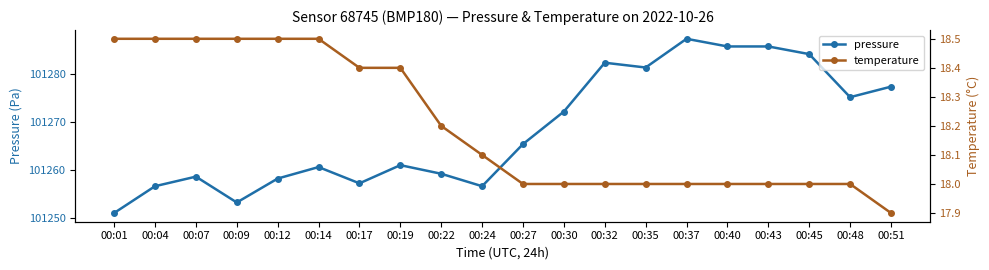

Which category has the highest value in the temperature series?

00:01